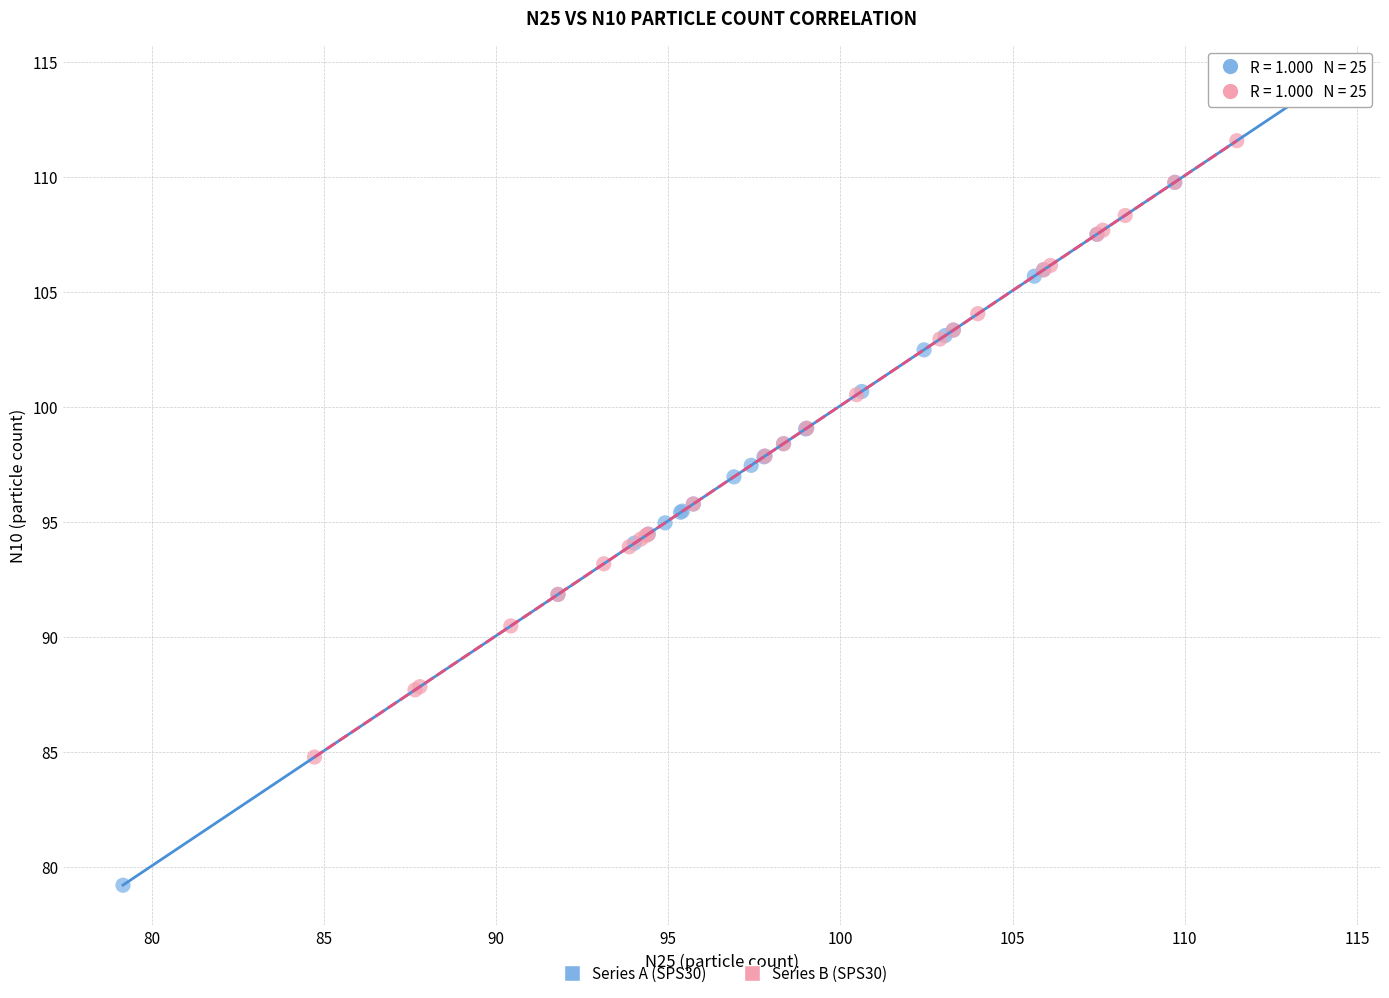

Which series reaches the minimum Y coordinate?

Series A (SPS30)